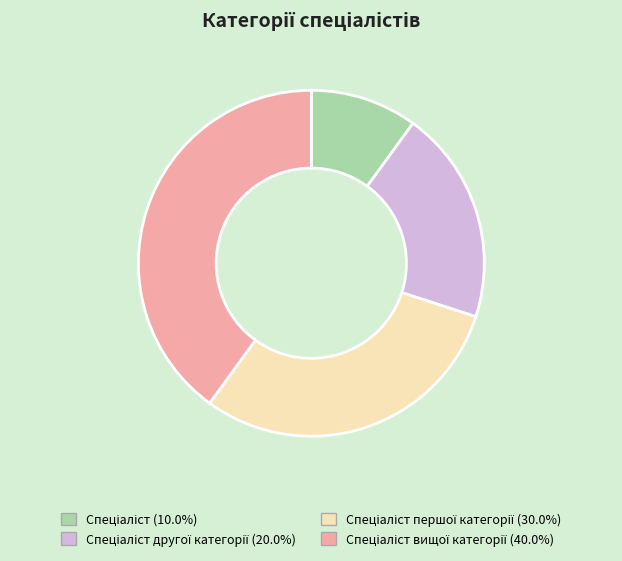

Is there any slice that represents more than half of the pie?

No